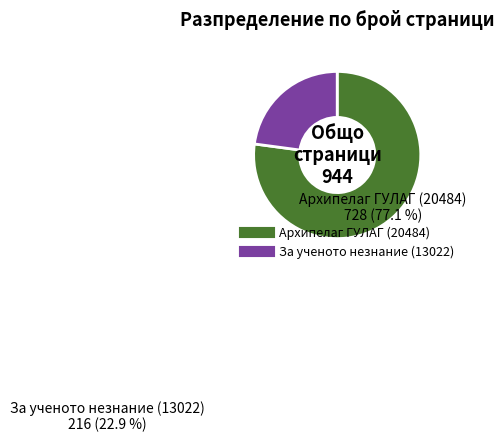

Rank the categories by value from lowest to highest.

За ученото незнание (13022), Архипелаг ГУЛАГ (20484)